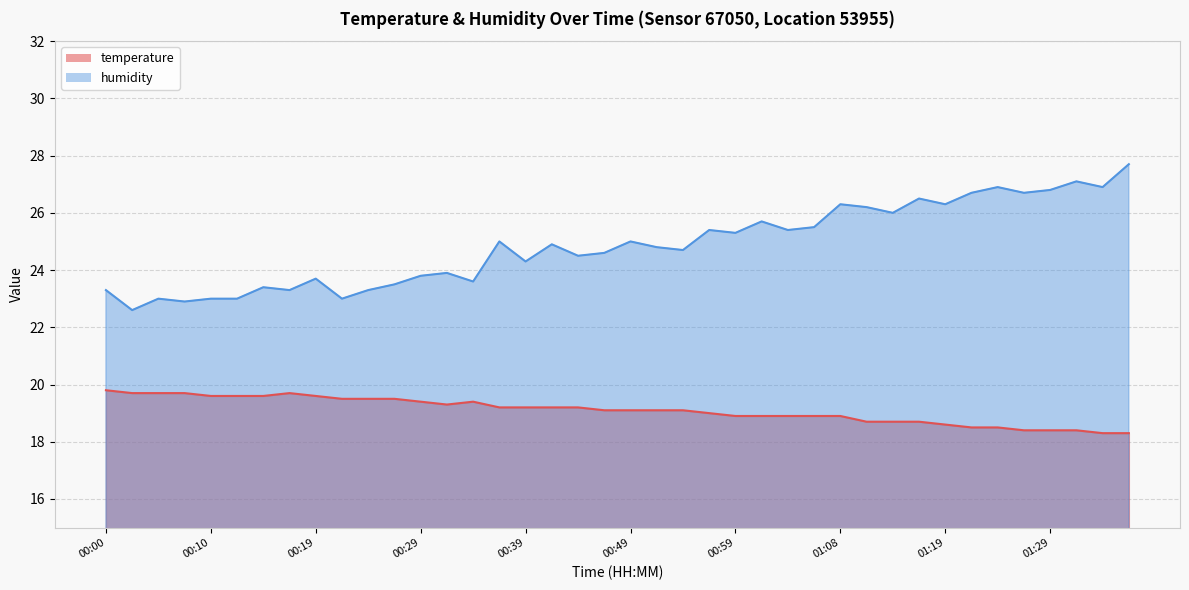

At how many categories does at least one series exceed 22?

40